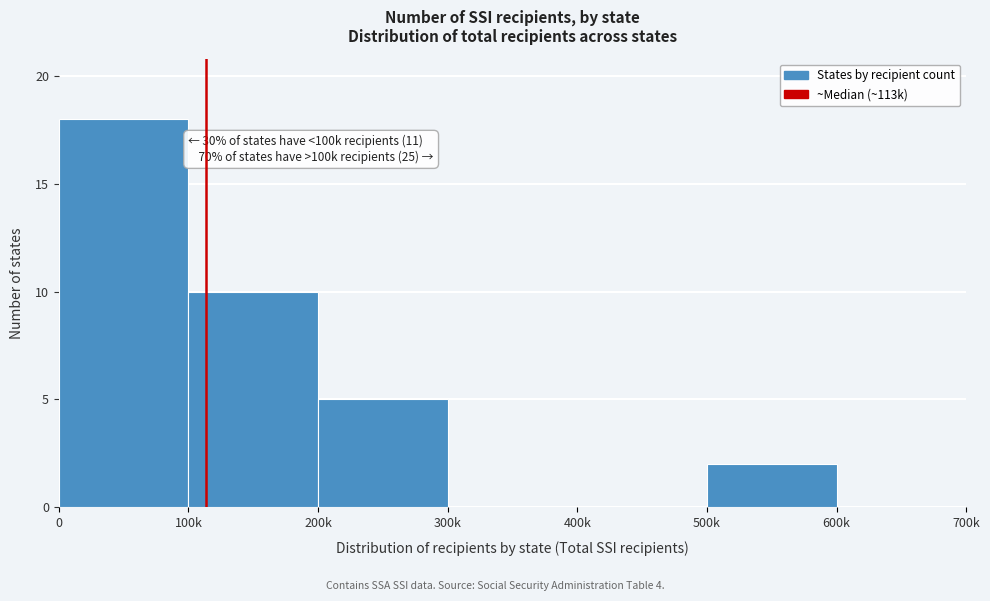

Reading right to left, transcribe all the data shown in this chart.

600k=0	500k=2	400k=0	300k=0	200k=5	100k=10	0=18